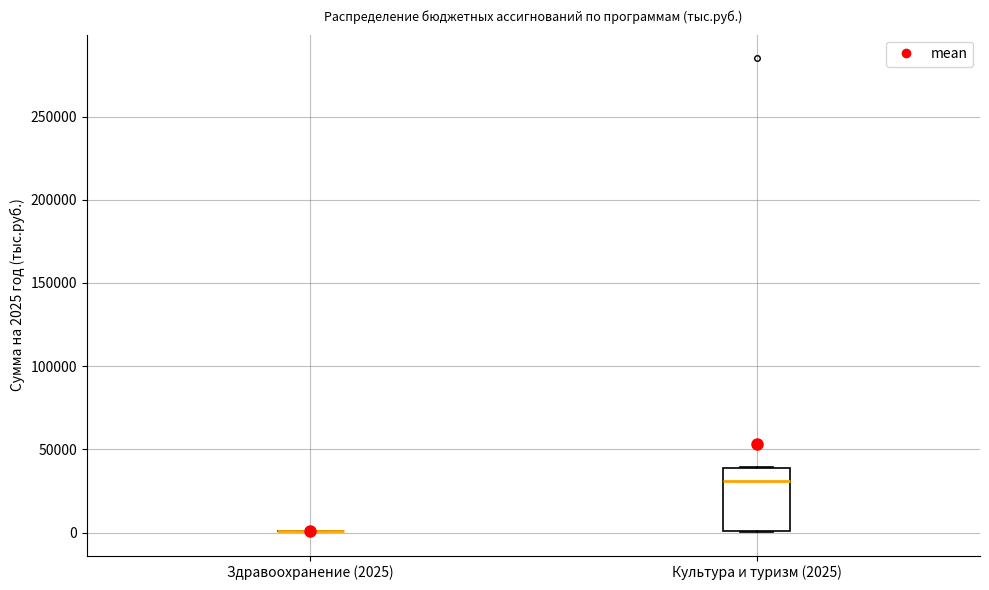

Which box is the tallest, from its lower edge to its upper edge?

Культура и туризм (2025)